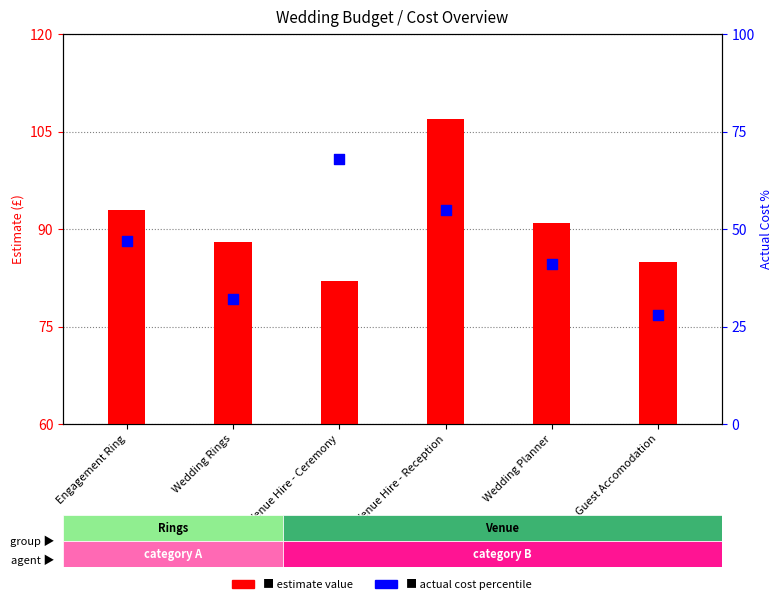

Which series has the largest Y range (max minus min)?

Actual Cost